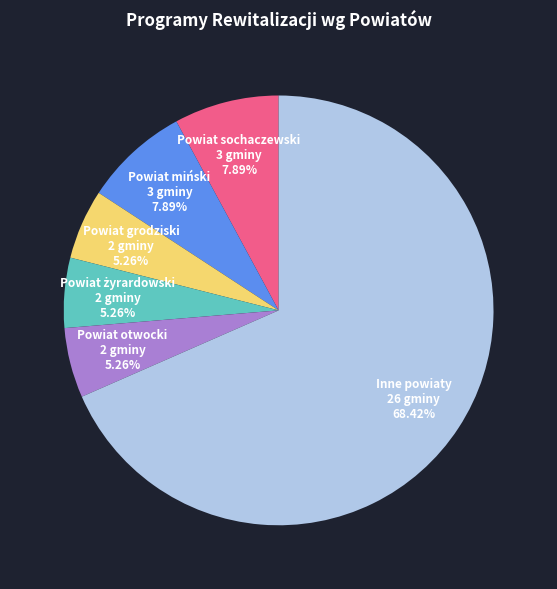

How many segments does this pie chart have?

6